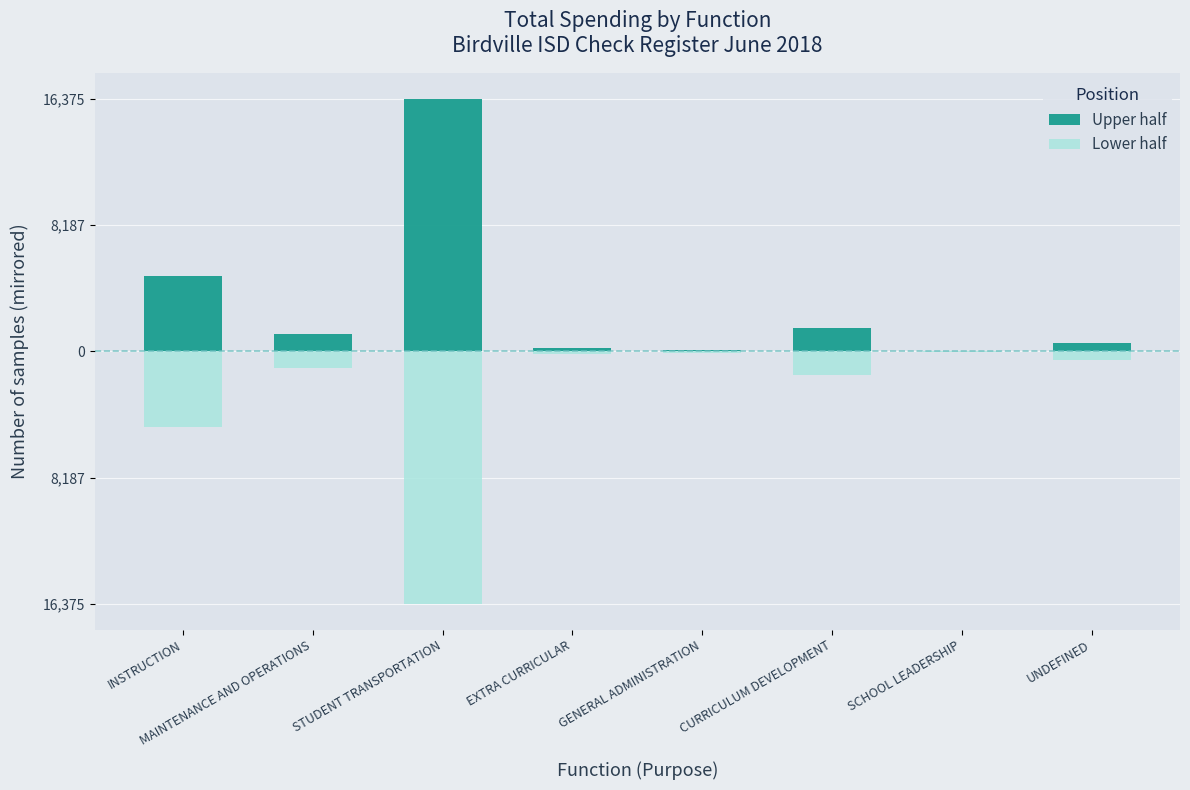

List the labels in order of Upper half value, largest first.

STUDENT TRANSPORTATION, INSTRUCTION, CURRICULUM DEVELOPMENT, MAINTENANCE AND OPERATIONS, UNDEFINED, EXTRA CURRICULAR, GENERAL ADMINISTRATION, SCHOOL LEADERSHIP